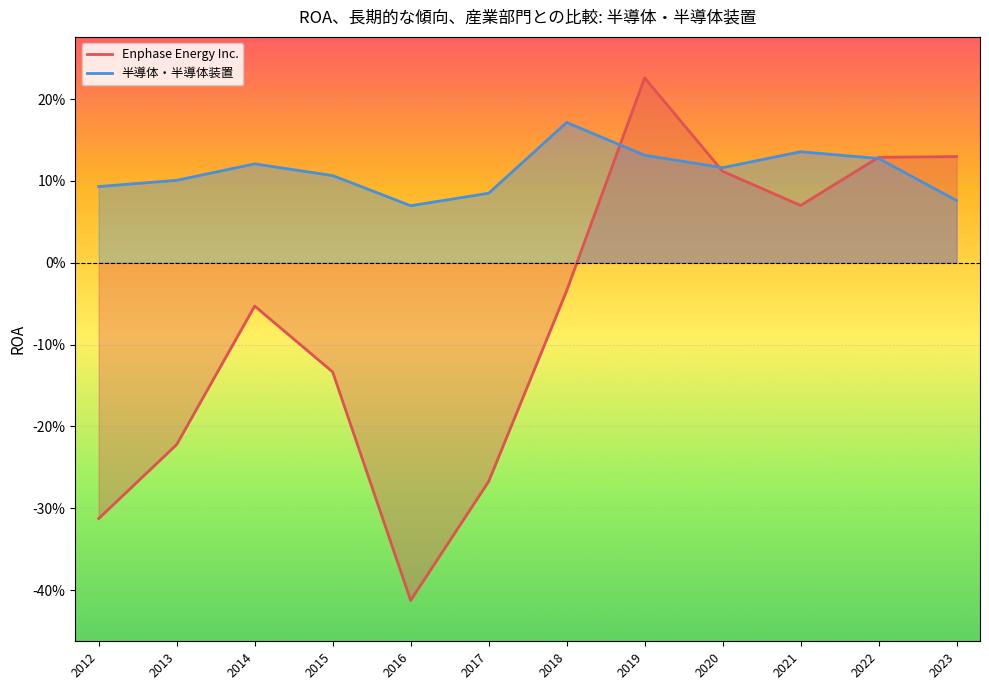

The Enphase Energy Inc. series shows -0.0 at 2014. True or false?

False